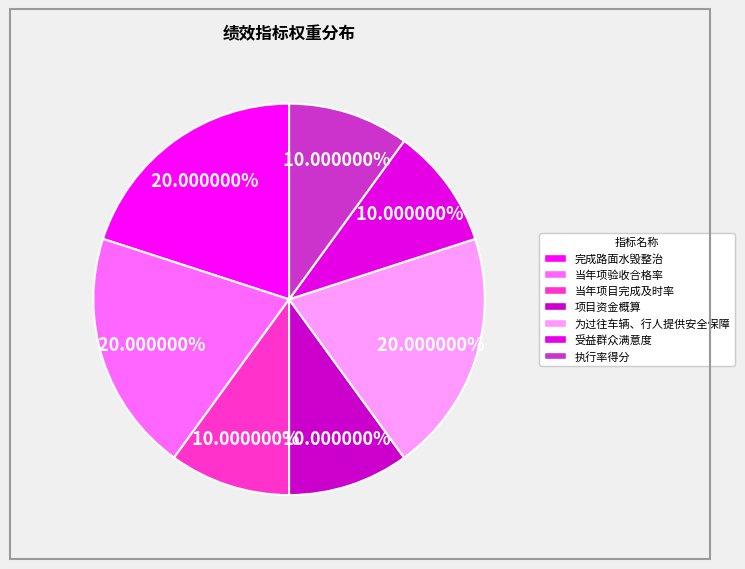

What percentage do 项目资金概算 and 当年项目完成及时率 together represent?

20.0%